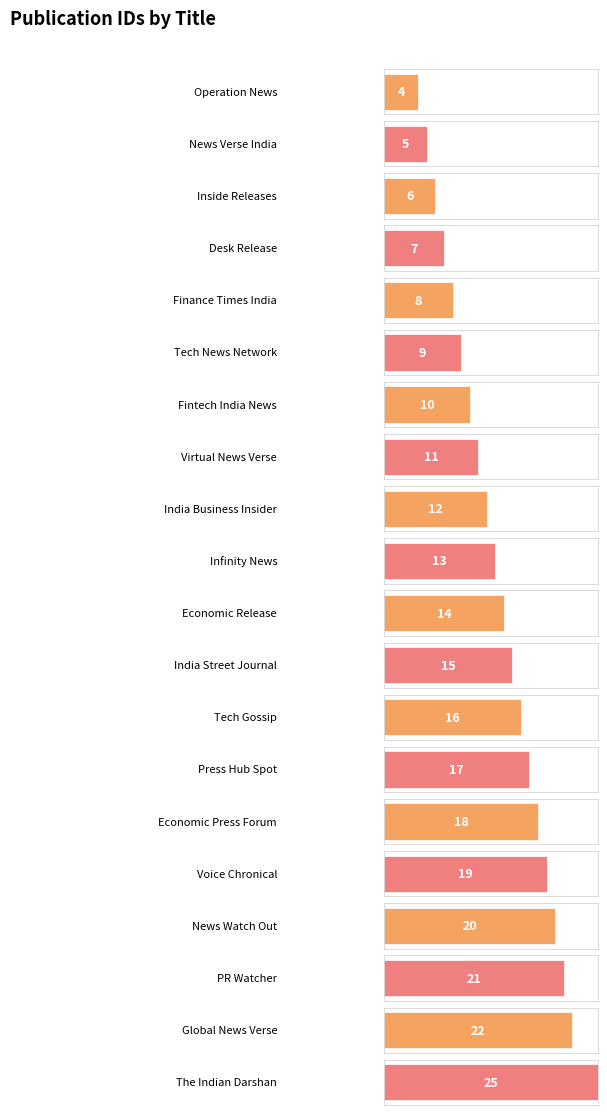

How many data points are above 14?

9